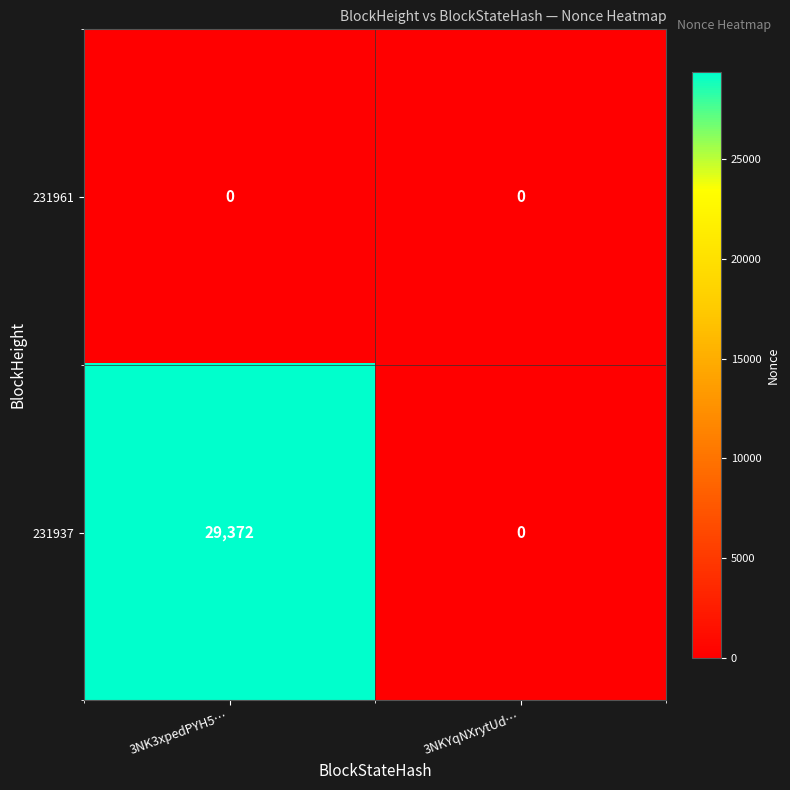

Which series has the largest range (max minus min)?

231937